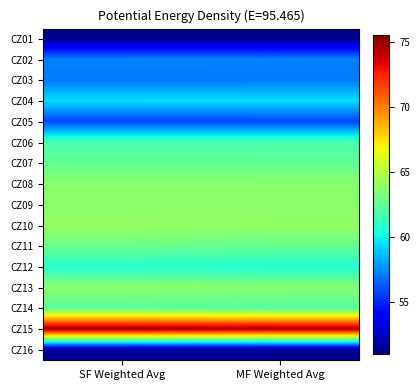

What is the smallest value displayed?

51.4